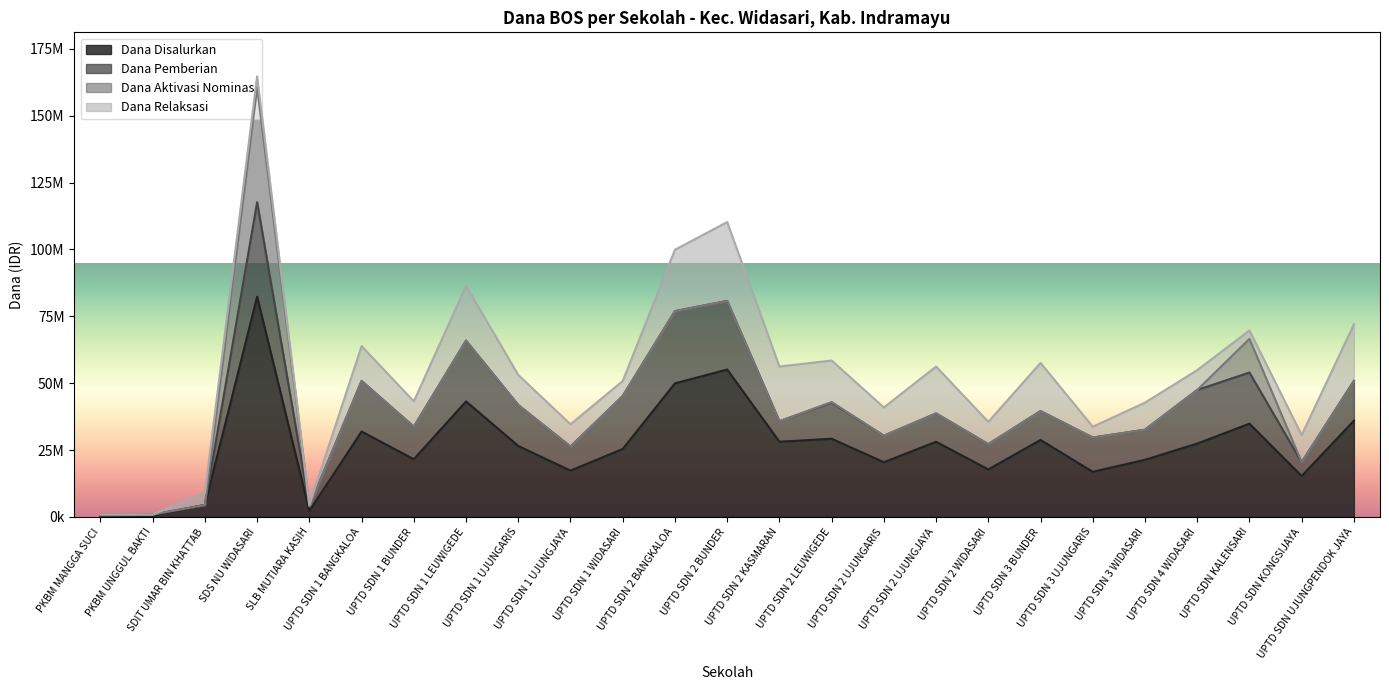

Between UPTD SDN KALENSARI and UPTD SDN UJUNGPENDOK JAYA, which series saw the biggest shift?

Dana Relaksasi